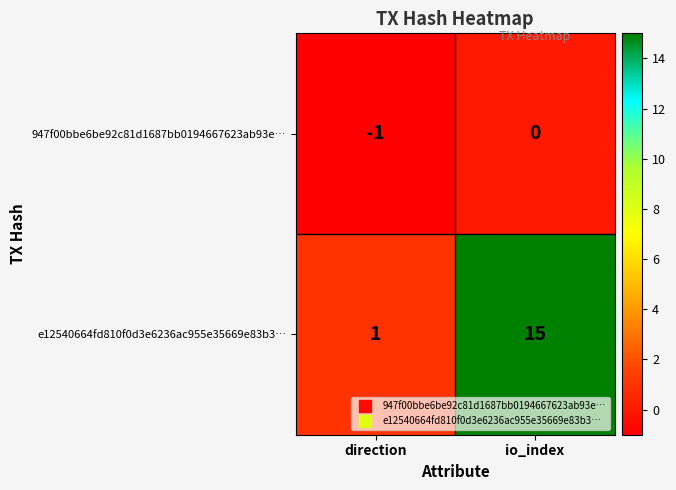

At which label does 947f00bbe6be92c81d1687bb0194667623ab93e… reach its peak?

io_index